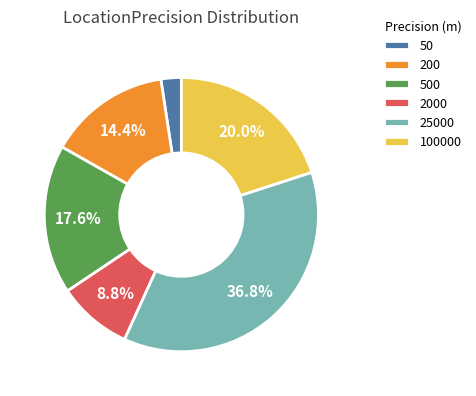

Do 50 and 500 together represent more than half of the pie?

No